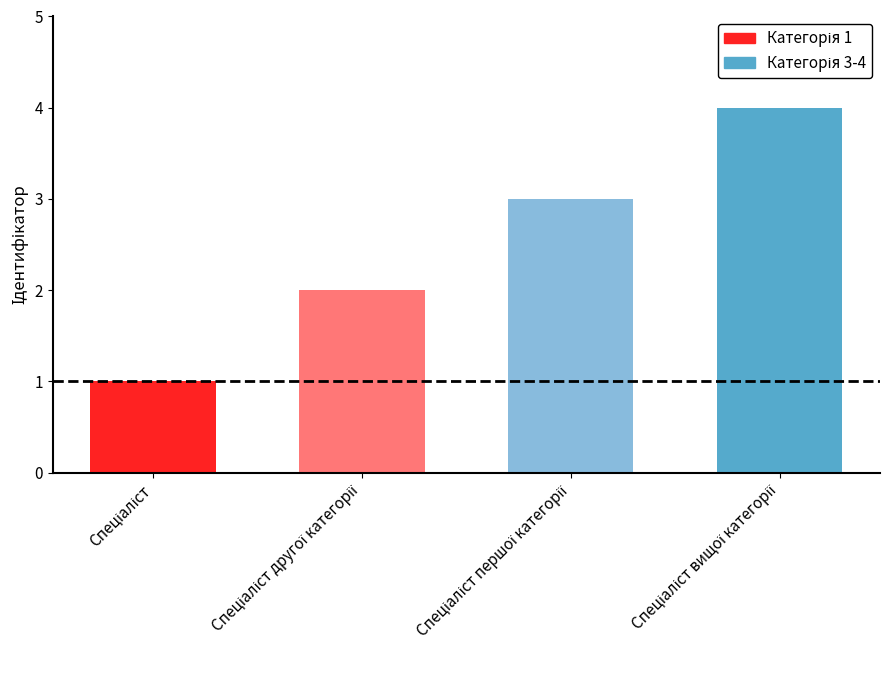

What is the sum of all values?

10